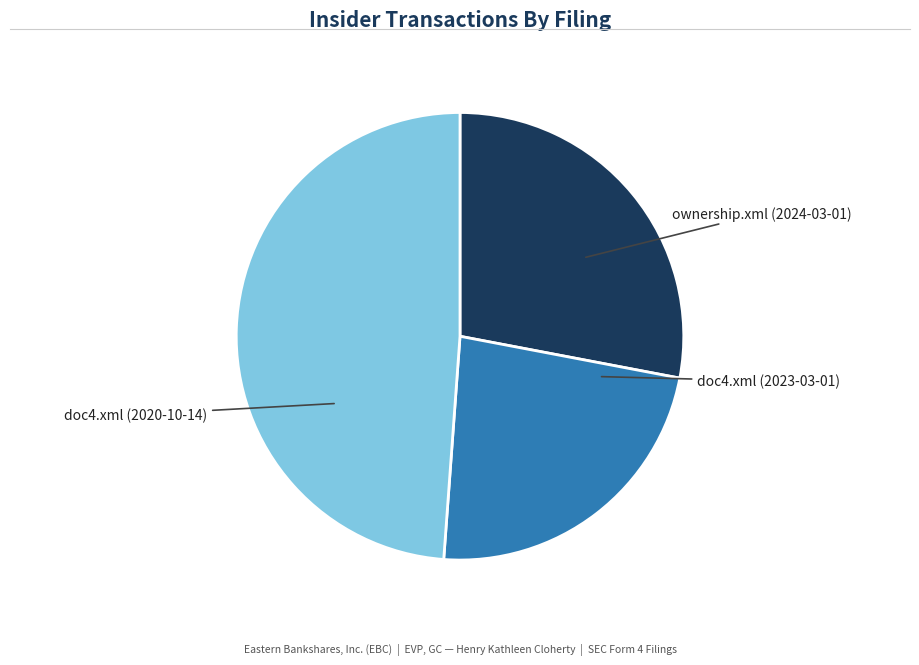

Count the number of slices in the pie.

3